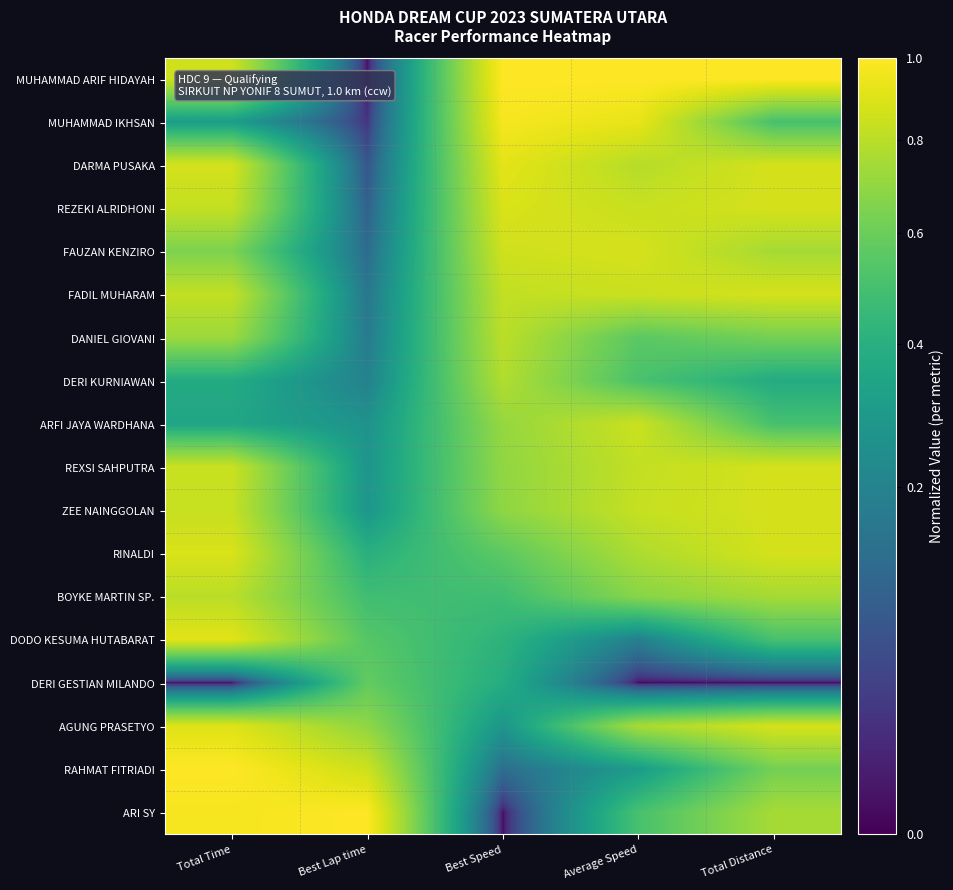

Count the number of data series in this chart.

18